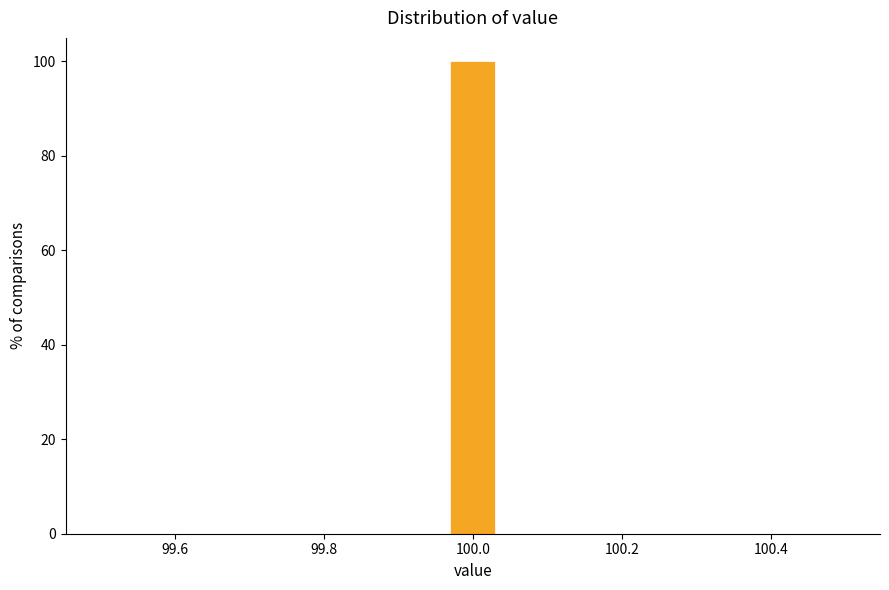

Read against the x-axis, roughly where is the centre of the tallest bar?

100.00